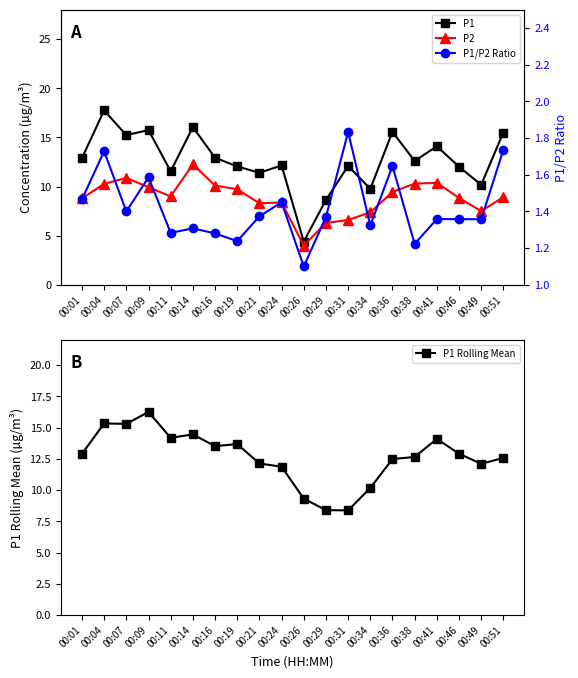

Reading left to right, extract all data points from this chart.

P1: 12.9	17.8	15.2	15.8	11.6	16.1	12.9	12.1	11.4	12.2	4.4	8.6	12.1	9.8	15.6	12.6	14.1	12.0	10.2	15.5
P2: 8.8	10.3	10.9	9.9	9.0	12.3	10.1	9.7	8.3	8.4	4.0	6.3	6.6	7.4	9.4	10.3	10.4	8.8	7.5	8.9
P1 Rolling Mean: 12.9	15.3	15.3	16.2	14.2	14.5	13.5	13.7	12.1	11.9	9.3	8.4	8.4	10.2	12.5	12.6	14.1	12.9	12.1	12.6
P1/P2 Ratio: 1.5	1.7	1.4	1.6	1.3	1.3	1.3	1.2	1.4	1.4	1.1	1.4	1.8	1.3	1.6	1.2	1.4	1.4	1.4	1.7